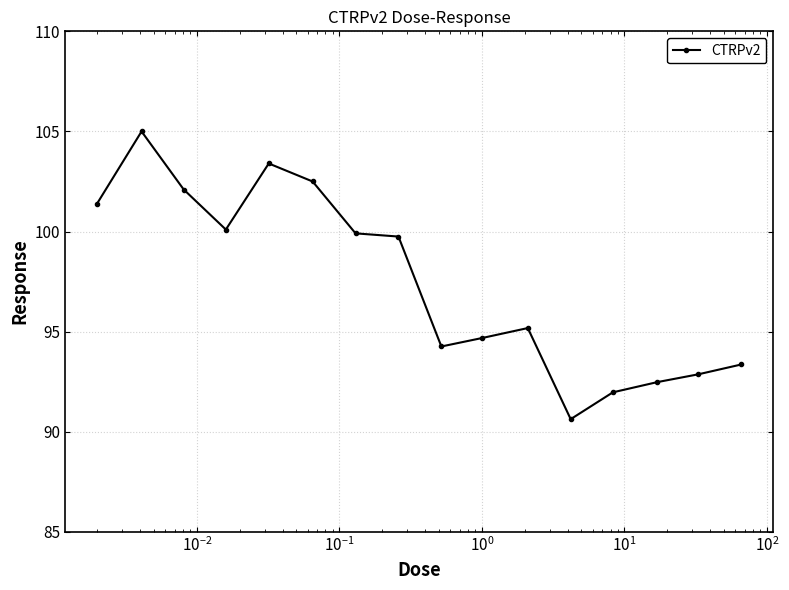

What is the value of the 14th point from the left?

92.5